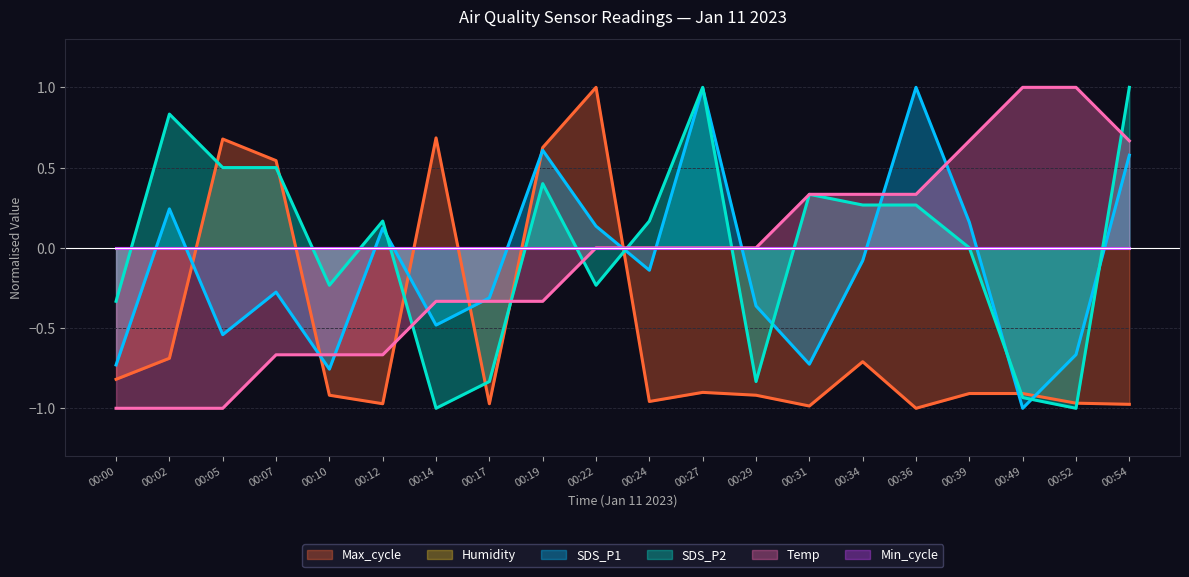

How many data points in SDS_P1 are less than 0?

12